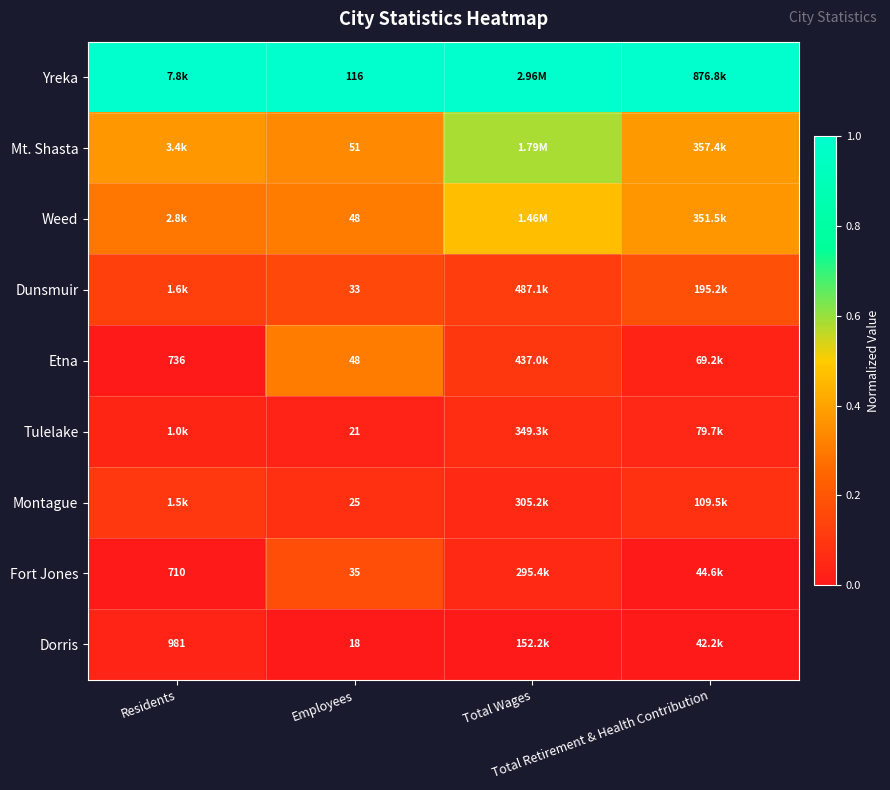

How many Tulelake values are between 0 and 1?

4